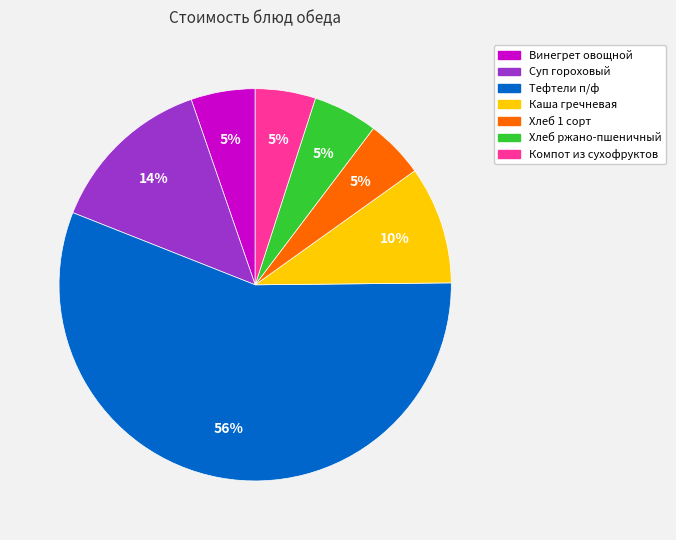

Is there a majority slice in this chart?

Yes